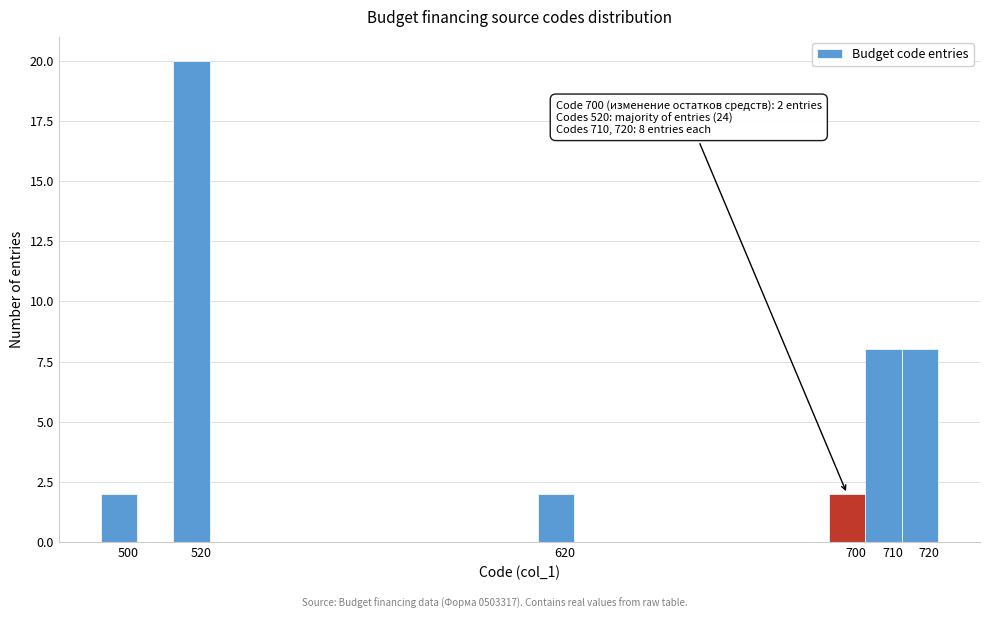

Over which range of the x-axis is the bar tallest?

515 to 525